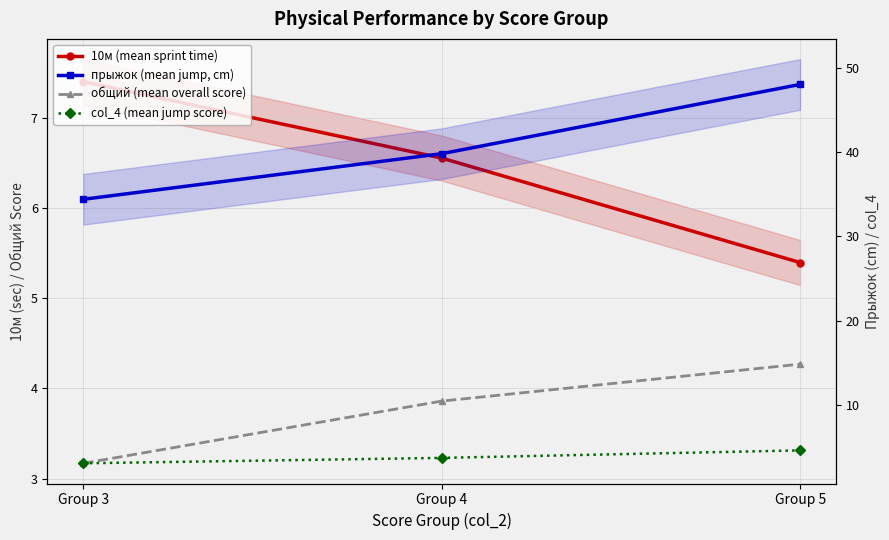

Reading right to left, what are all the values shown in this chart?

10м (mean sprint time): 5.4	6.6	7.4
общий (mean overall score): 4.3	3.9	3.2
прыжок (mean jump, cm): 48.0	39.8	34.4
col_4 (mean jump score): 4.7	3.8	3.1